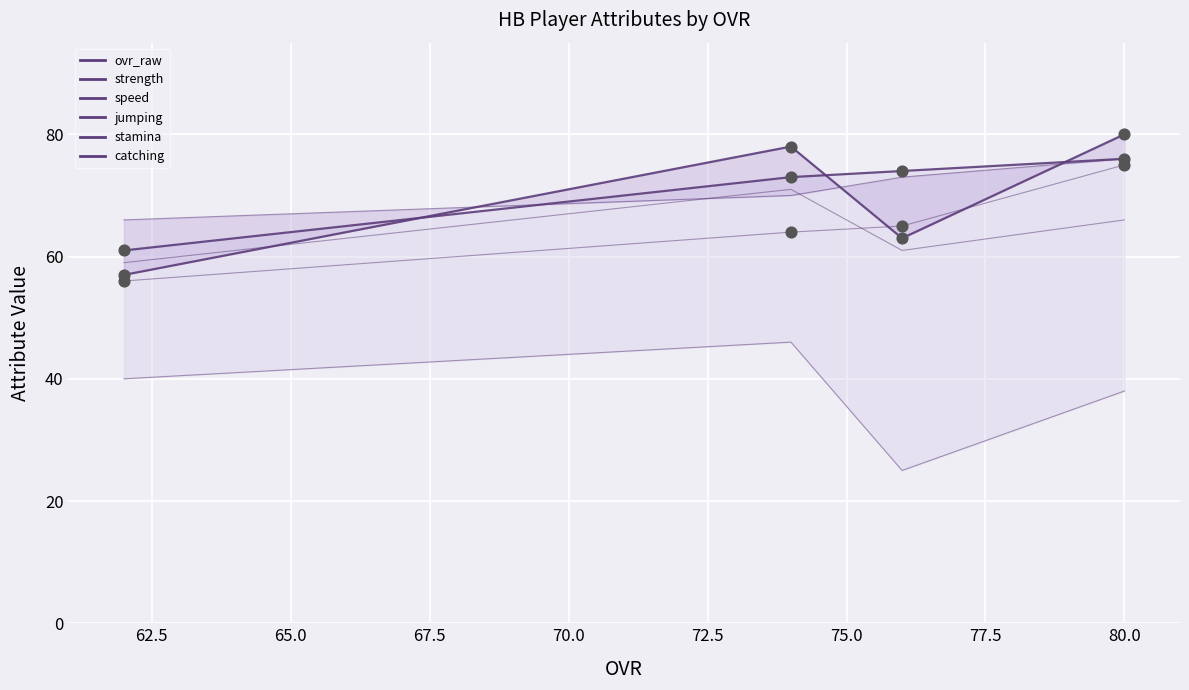

At how many categories does at least one series exceed 79?

1